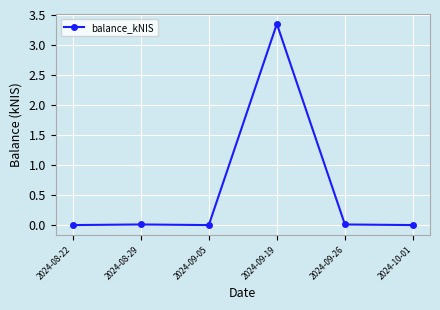

At which category does the chart reach its peak across all series?

2024-09-19